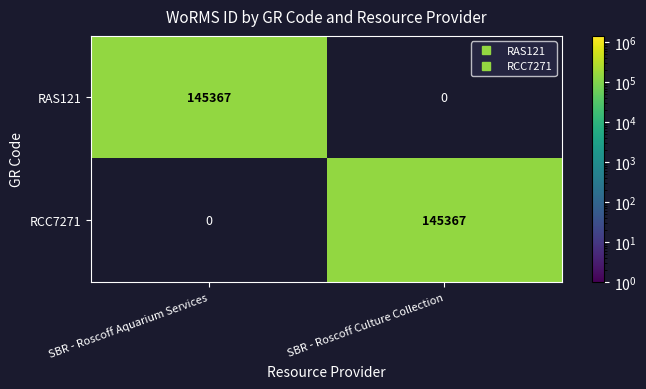

Reading left to right, extract all data points from this chart.

RAS121: SBR - Roscoff Aquarium Services=145367	SBR - Roscoff Culture Collection=0
RCC7271: SBR - Roscoff Aquarium Services=0	SBR - Roscoff Culture Collection=145367